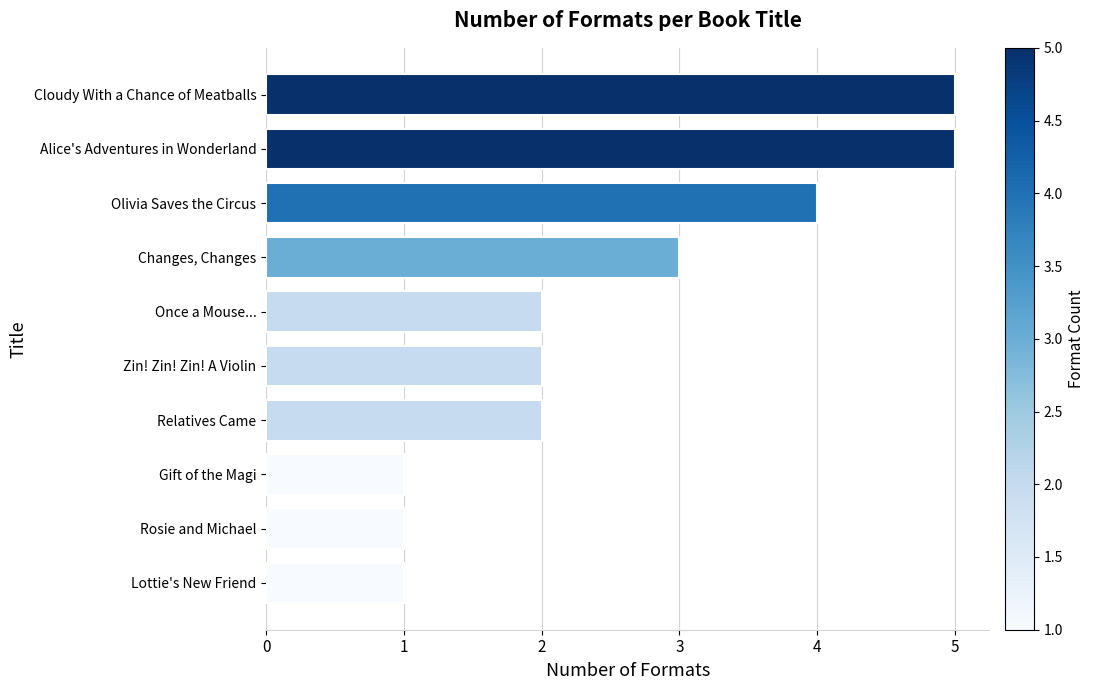

What is the greatest value displayed?

5